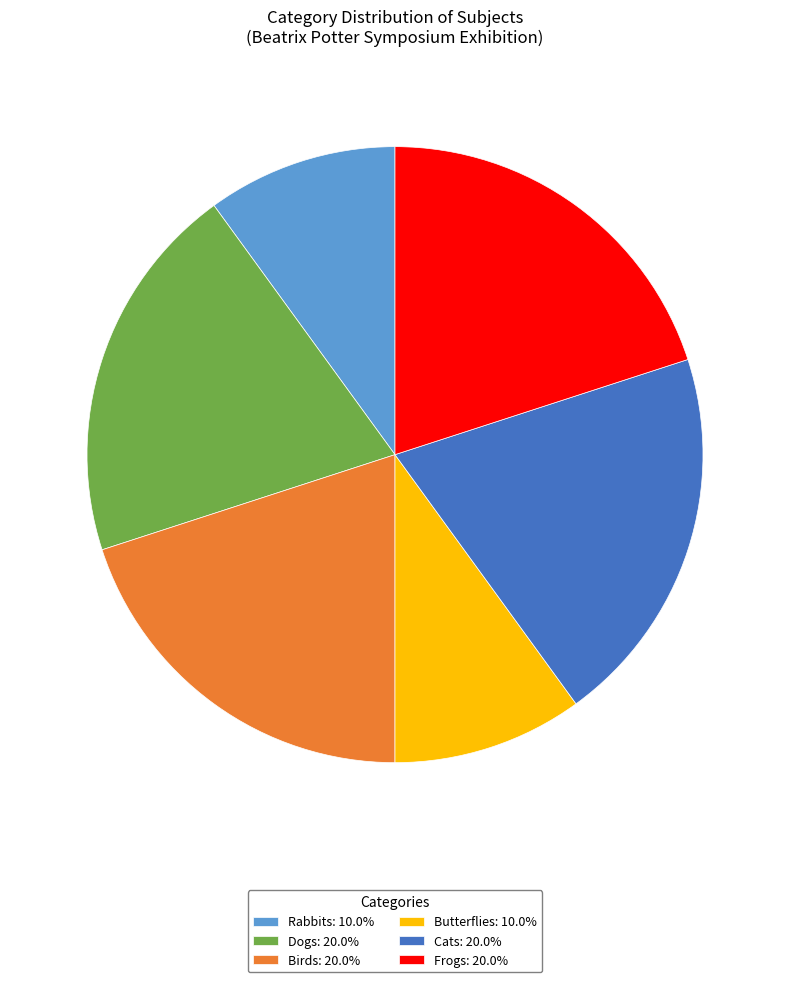

Approximately how many times larger is the value at Frogs: 20.0% compared to Butterflies: 10.0%?

2.0